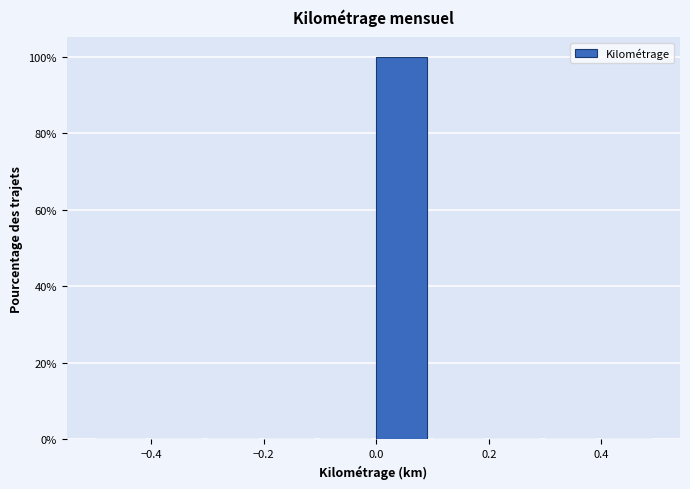

Which range on the x-axis has the tallest bar?

0.0 to 0.1